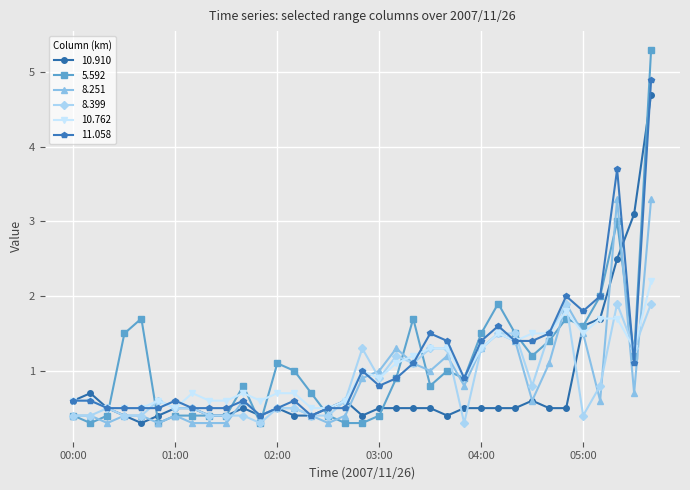

What is the maximum value shown in the chart?

5.3